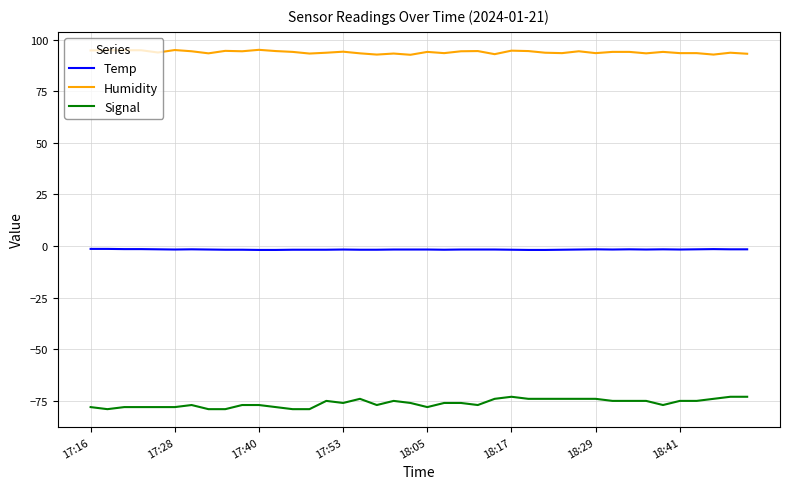

How many lines are shown in the chart?

3